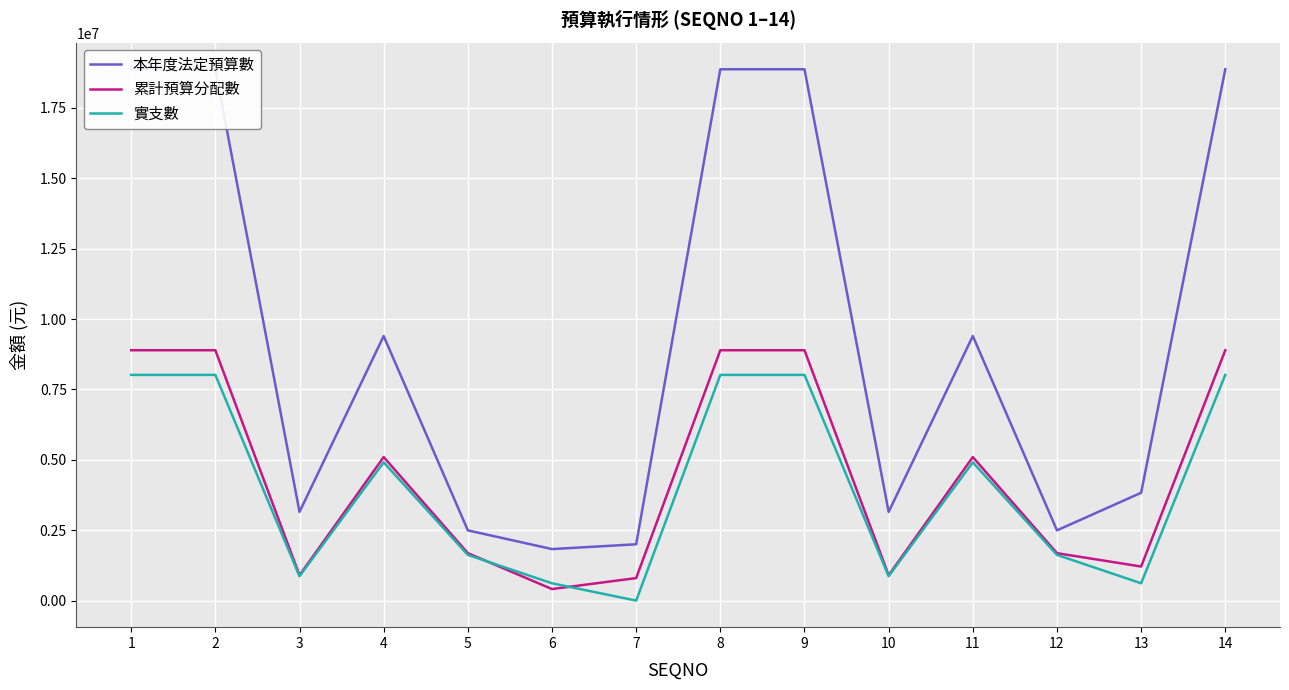

What are all the series names shown in the legend?

本年度法定預算數, 累計預算分配數, 實支數